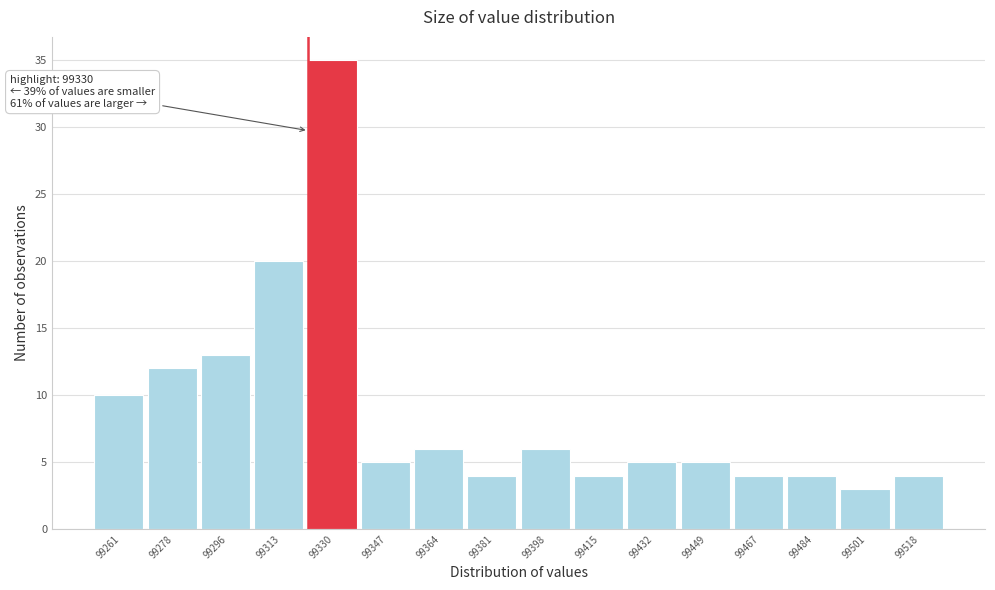

Reading left to right, transcribe all the data shown in this chart.

10	12	13	20	35	5	6	4	6	4	5	5	4	4	3	4